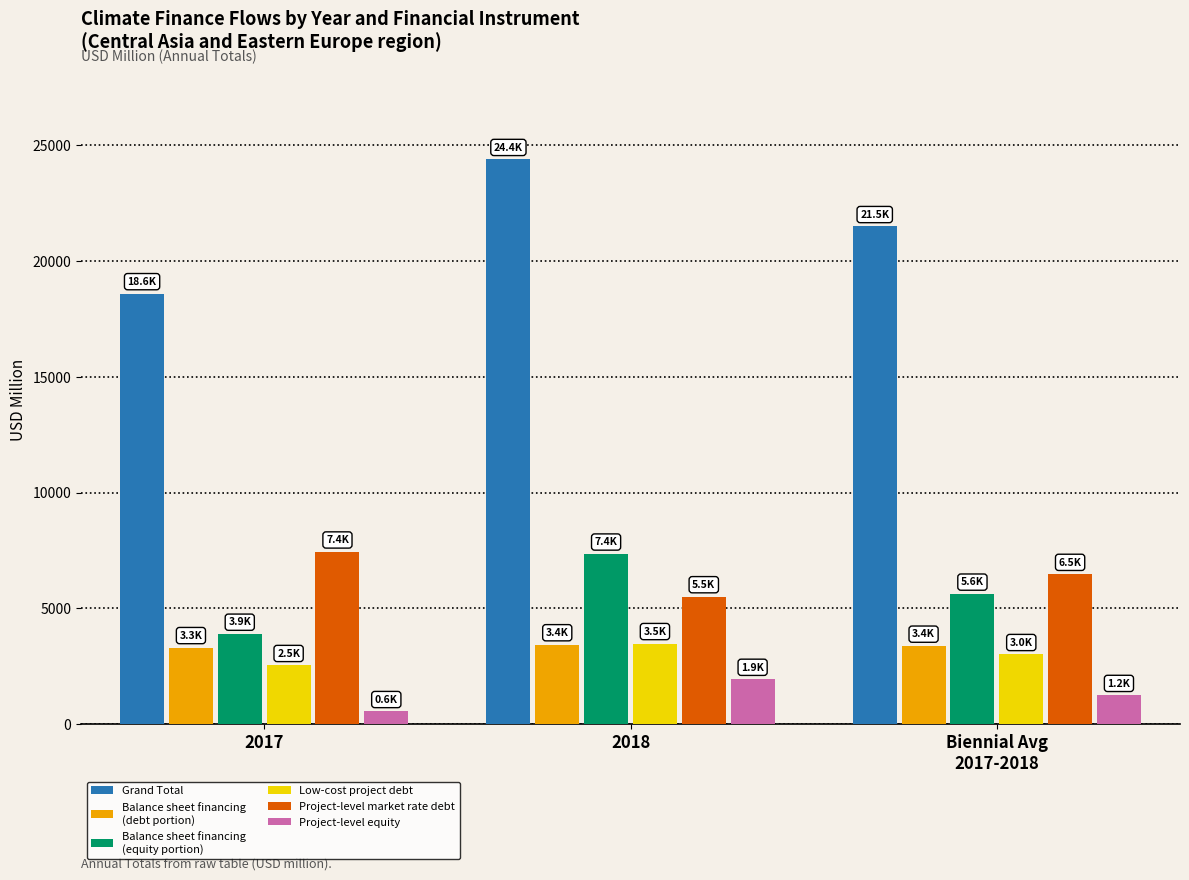

What is the spread (max minus min) of values at 2018?

22440.8